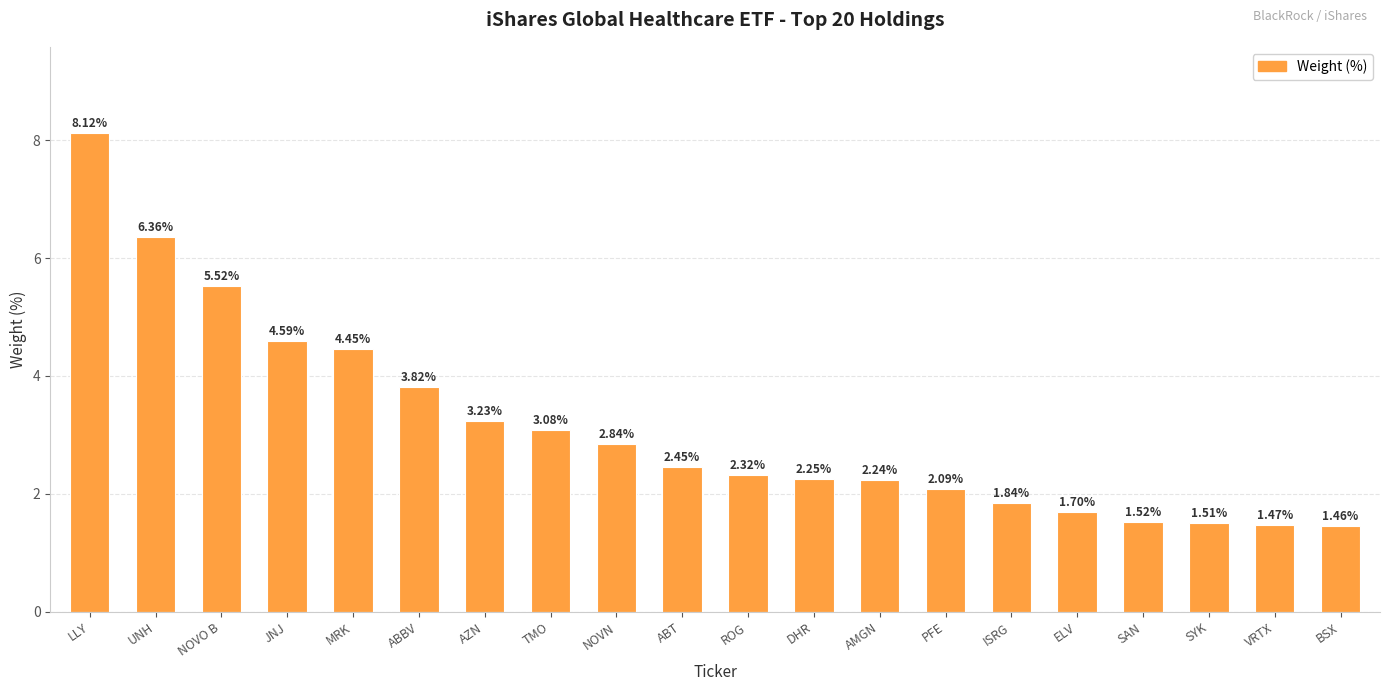

What is the difference between the second highest and second lowest values?

4.9